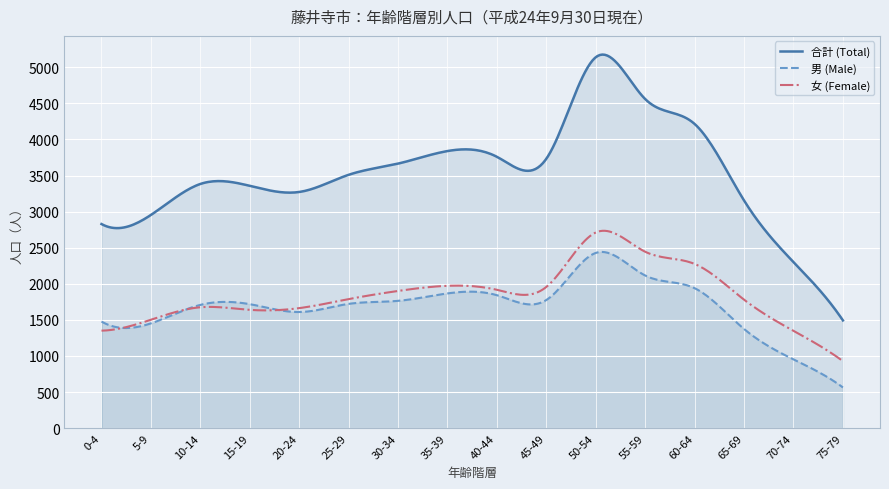

Which series has the largest total across all categories?

合計 (Total)